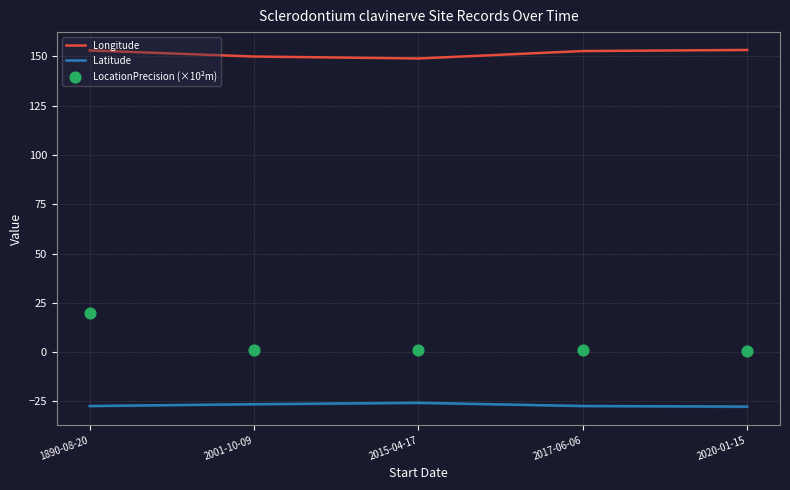

At how many categories does at least one series exceed 75?

5